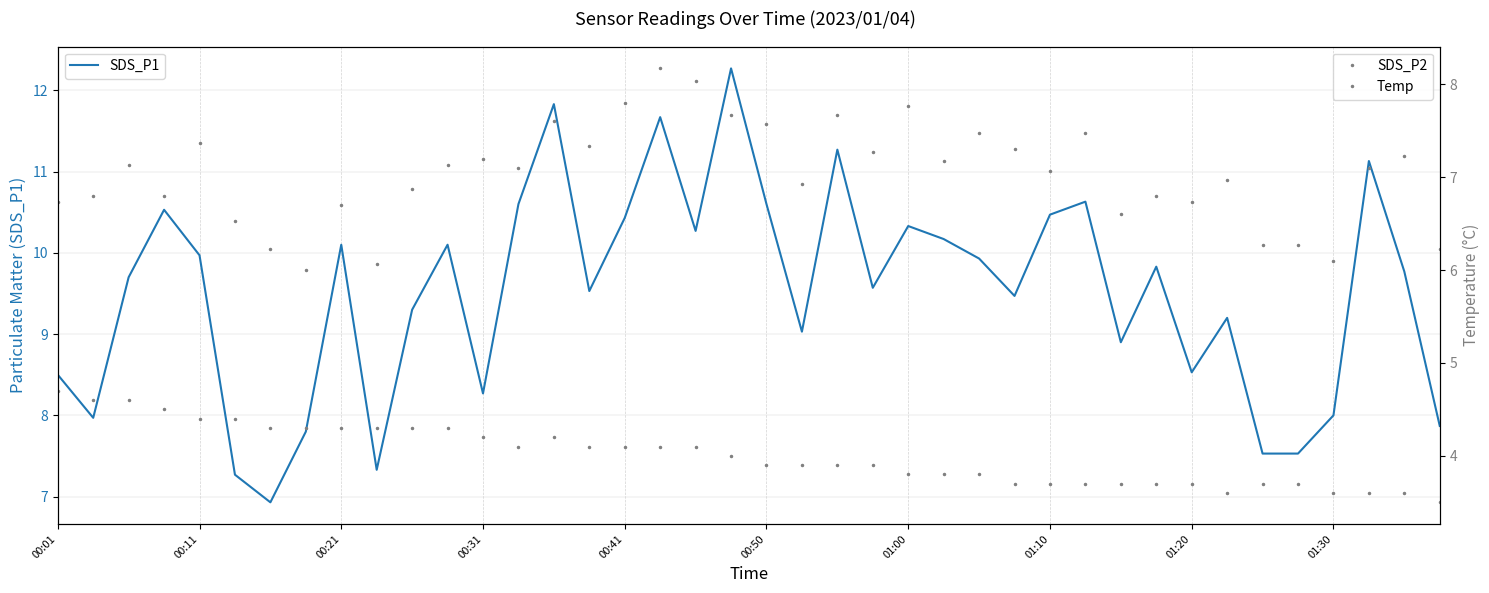

The value of SDS_P1 at 01:10 is 10.5. True or false?

True